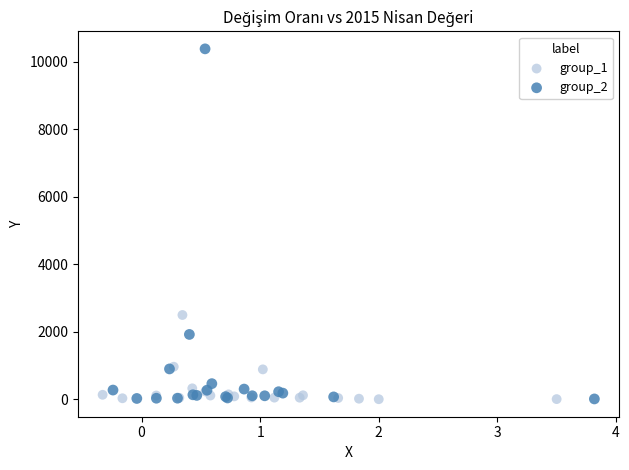

Which series has the largest Y range (max minus min)?

group_2